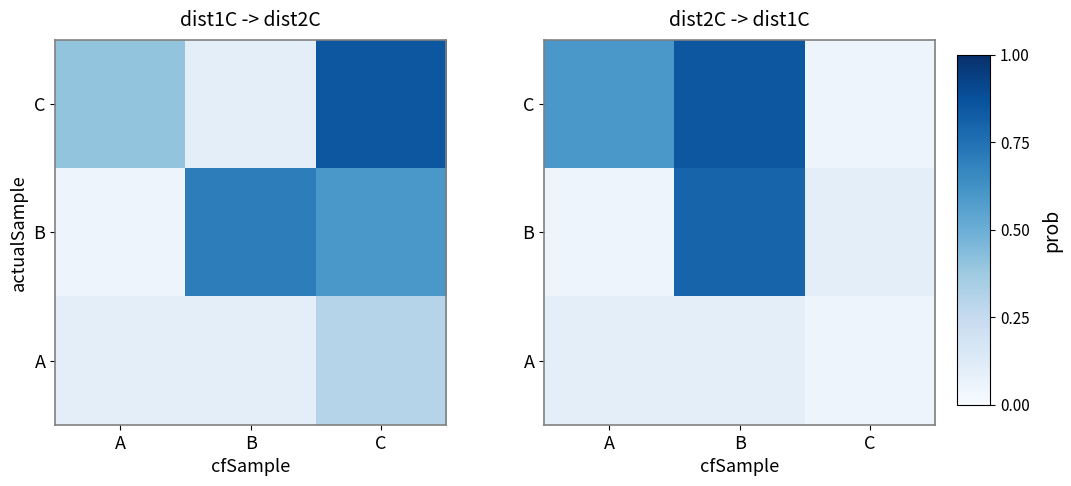

What is the sum of the C values at A and B?

1.4